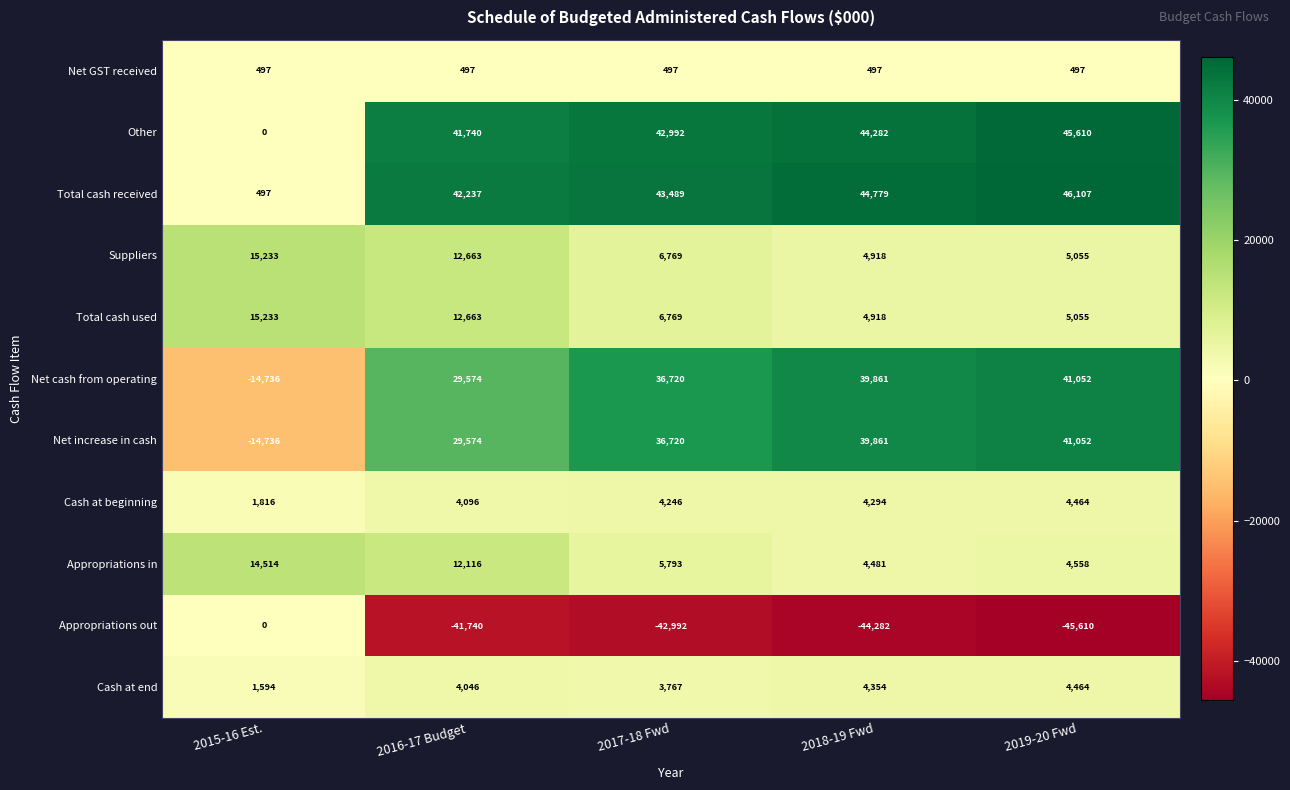

How many distinct data groups are displayed?

11